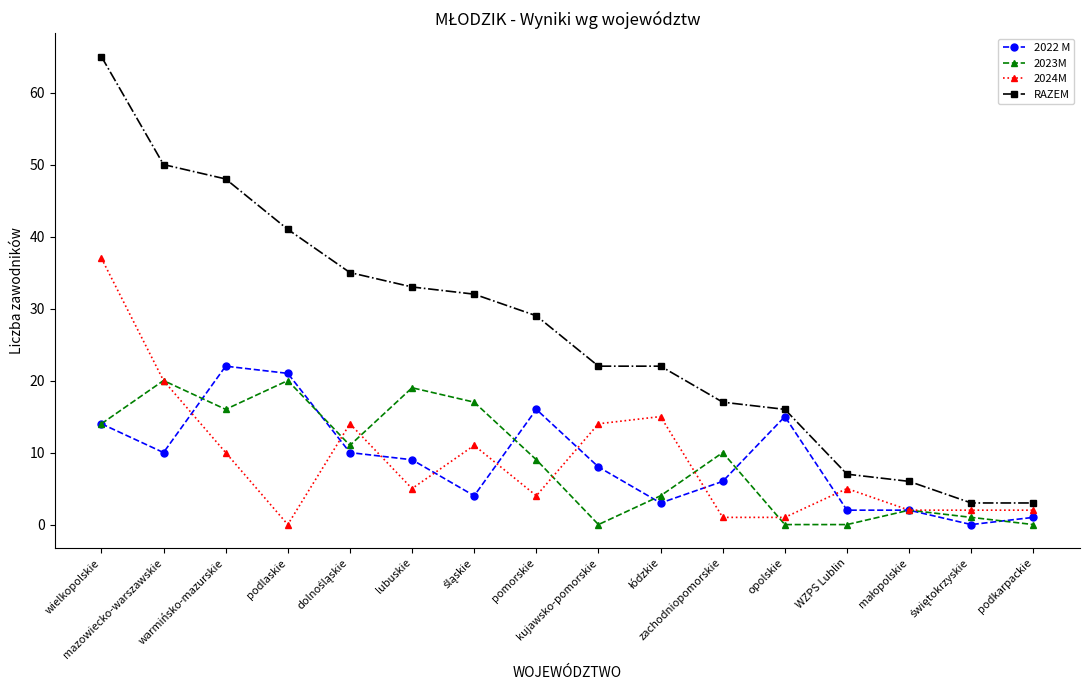

True or false: RAZEM and 2022 M cross at least once.

False